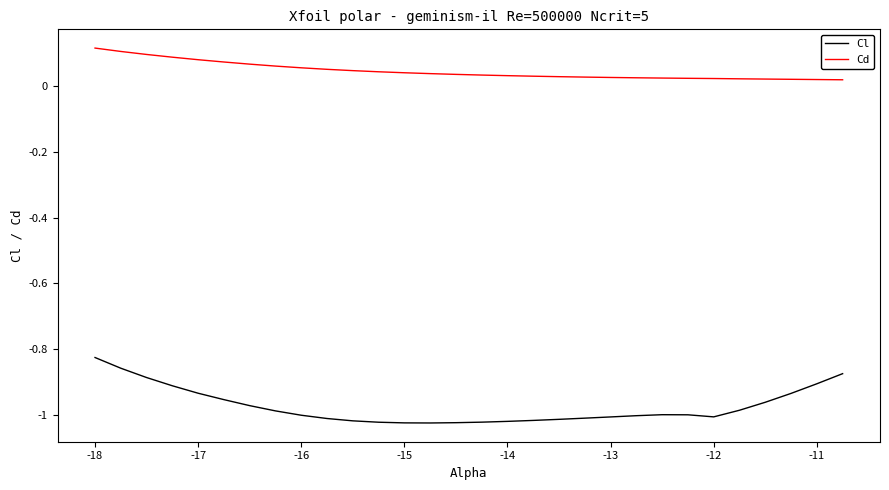

Which series has the largest range (max minus min)?

Cl